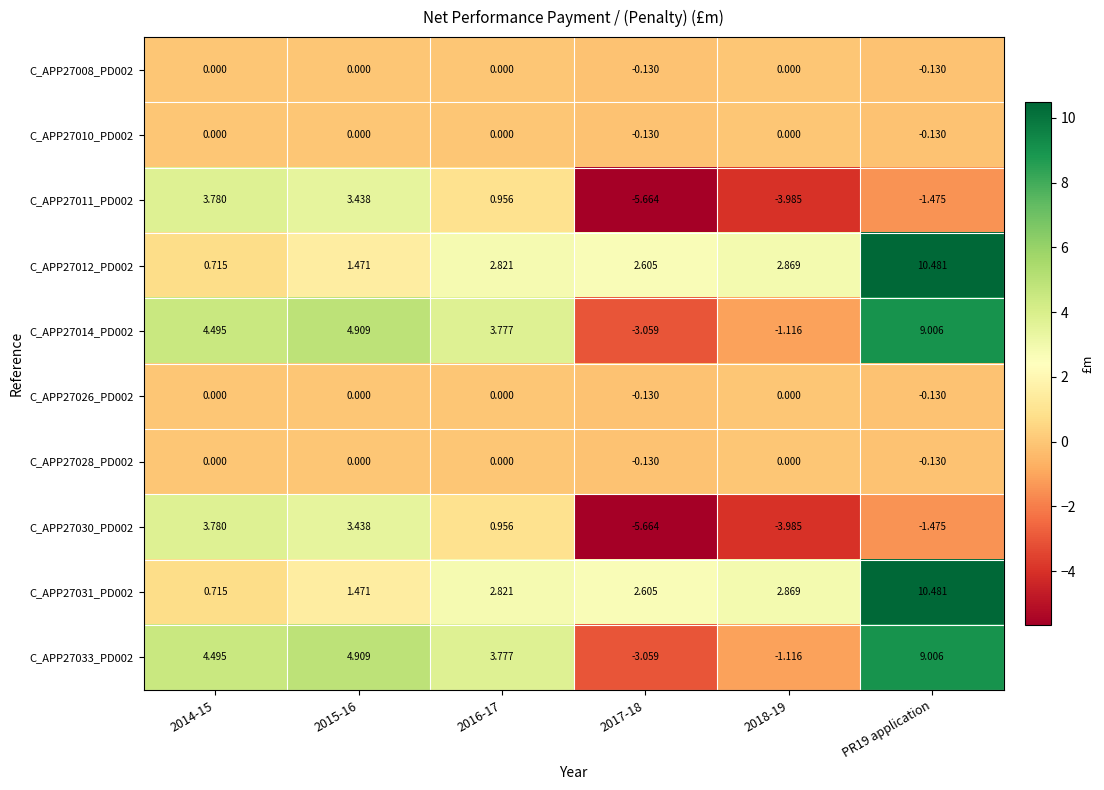

What is the spread (max minus min) of values at 2017-18?

8.3